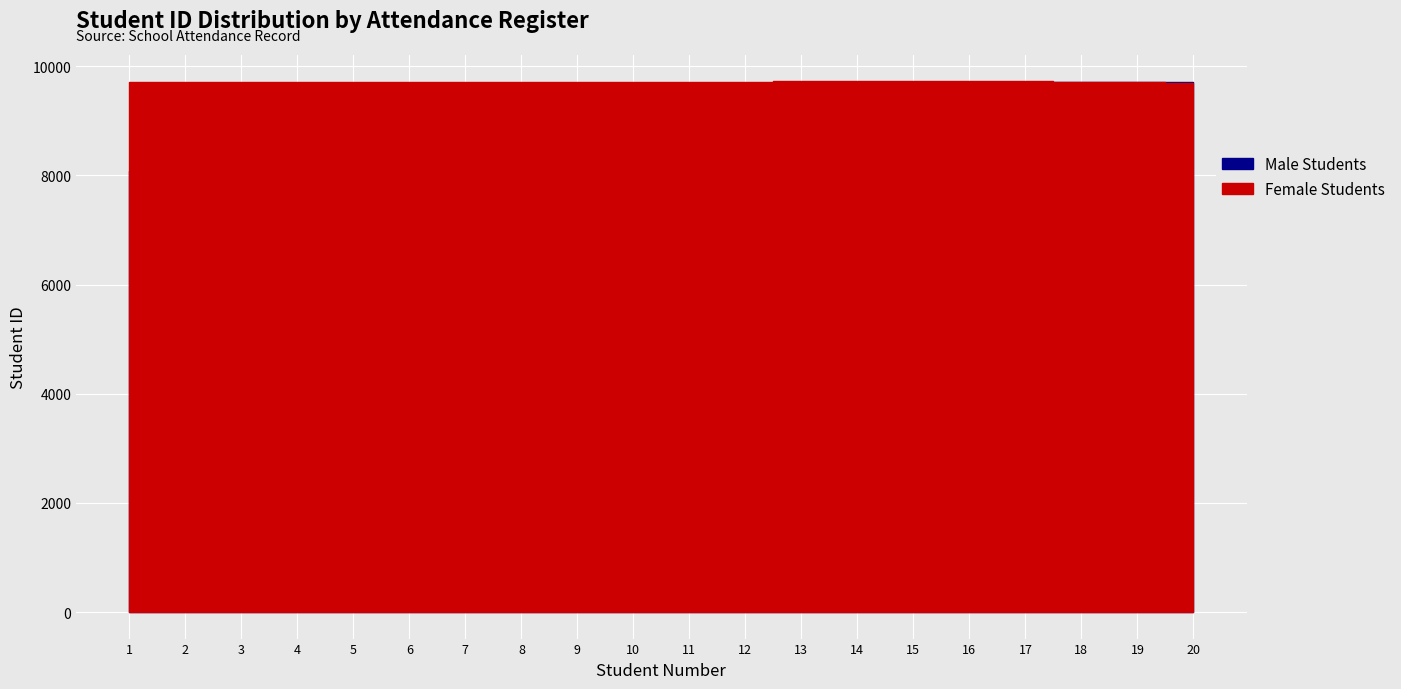

What is the difference between the Female Students values at 20 and 6?

16